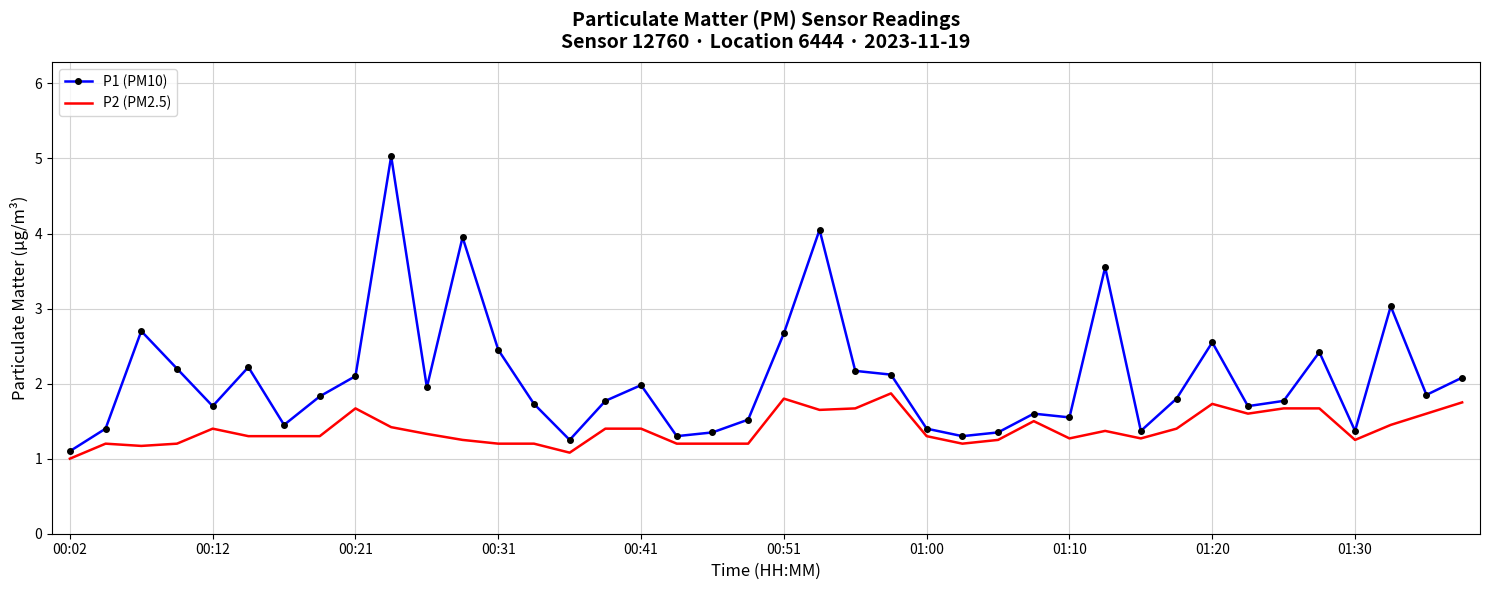

What is the highest value of the P1 (PM10) series?

5.0